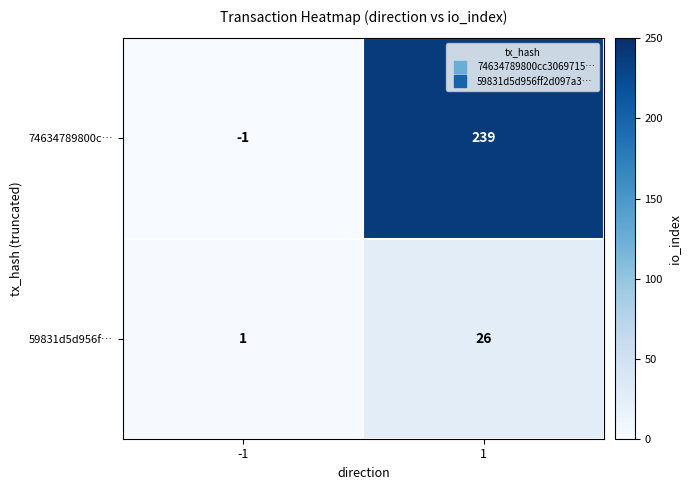

What is the difference between the maximum and minimum values in the 74634789800c… series?

240